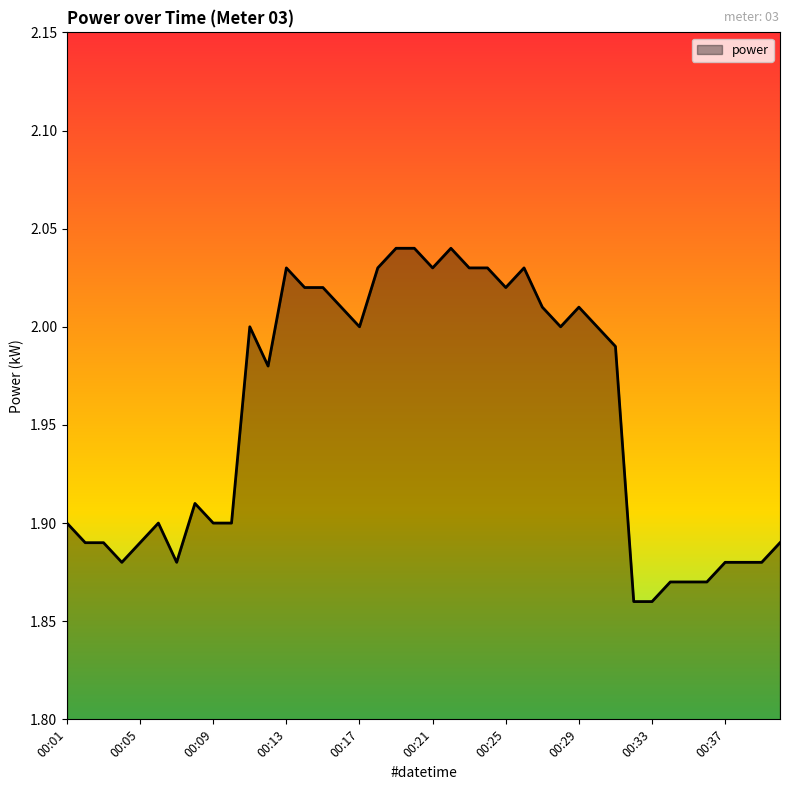

Which category has the lowest value across all series?

00:32